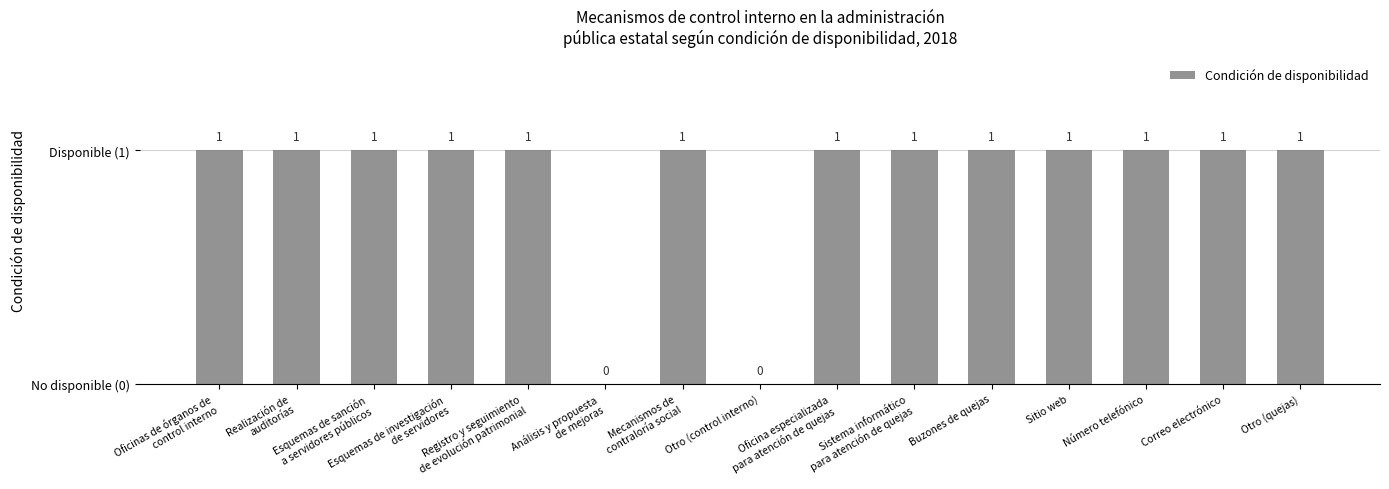

Reading left to right, transcribe all the data shown in this chart.

Oficinas de órganos de
control interno=1	Realización de
auditorías=1	Esquemas de sanción
a servidores públicos=1	Esquemas de investigación
de servidores=1	Registro y seguimiento
de evolución patrimonial=1	Análisis y propuesta
de mejoras=0	Mecanismos de
contraloría social=1	Otro (control interno)=0	Oficina especializada
para atención de quejas=1	Sistema informático
para atención de quejas=1	Buzones de quejas=1	Sitio web=1	Número telefónico=1	Correo electrónico=1	Otro (quejas)=1